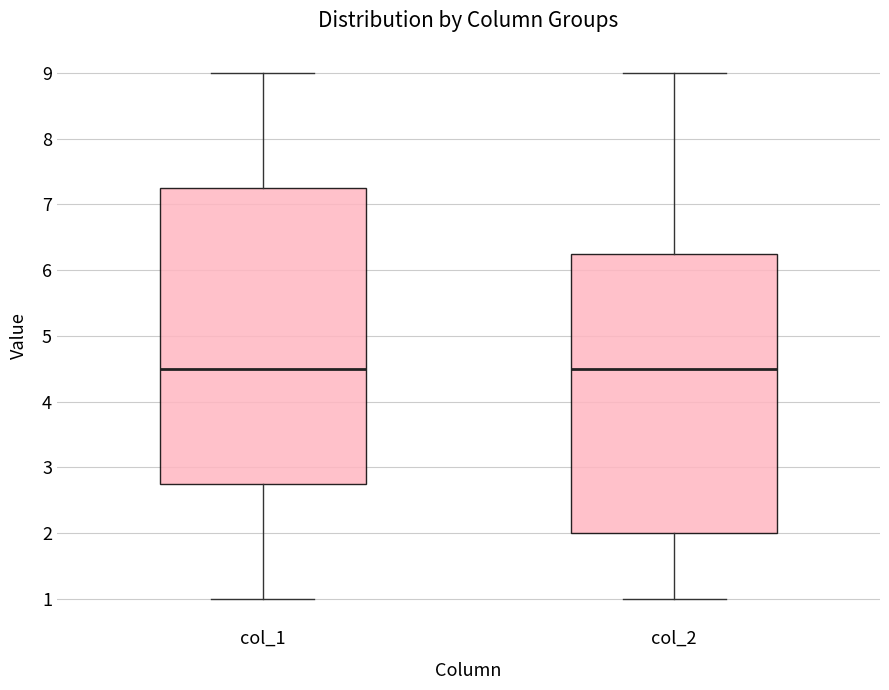

Reading left to right, read every box against the y-axis: the position of its median line, the range the box covers, and the ends of its whiskers. The values are not printed on the chart, so give them approximately, as read against the axis.

col_1: median 4.5, box 2.8 to 7.3, whiskers 1.0 to 9.0
col_2: median 4.5, box 2.0 to 6.3, whiskers 1.0 to 9.0